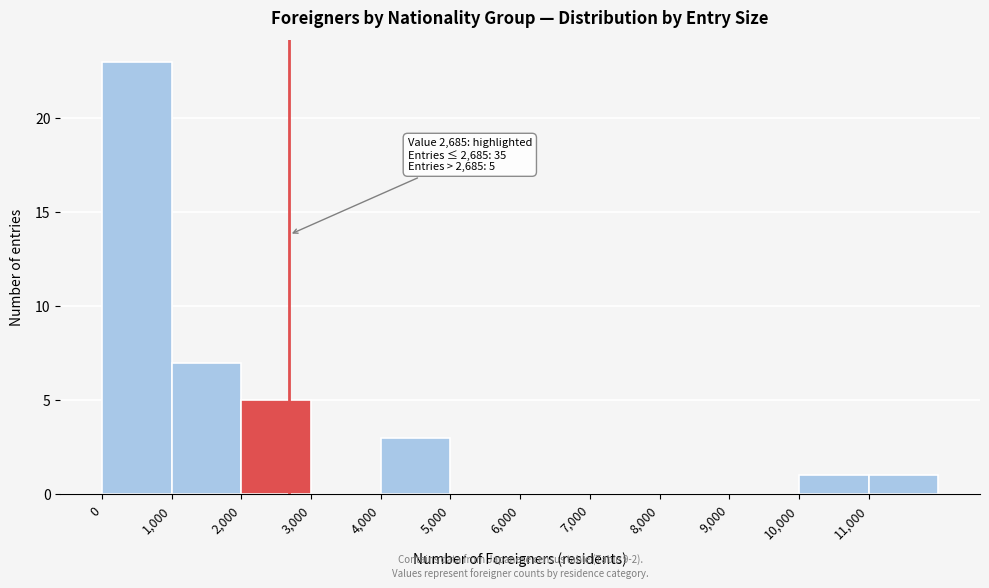

Over which range of the x-axis is the bar tallest?

0 to 1000